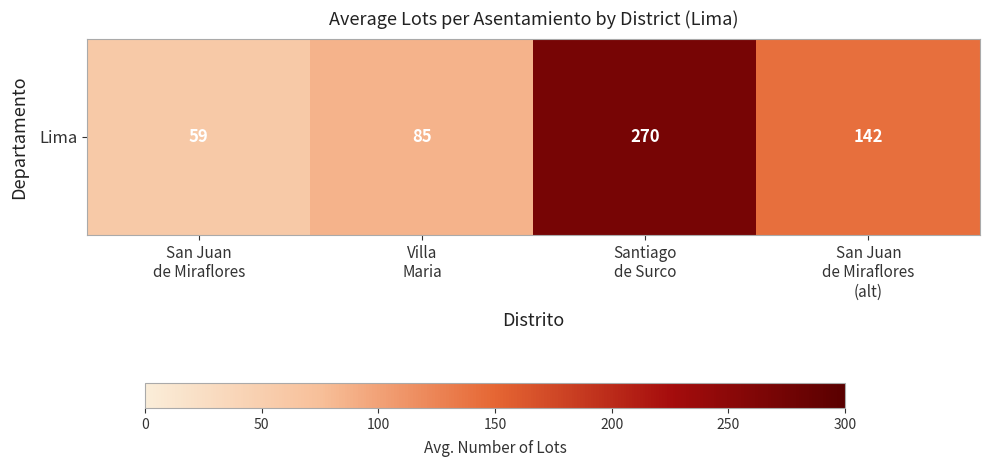

Where does the data first go above 142?

Santiago
de Surco